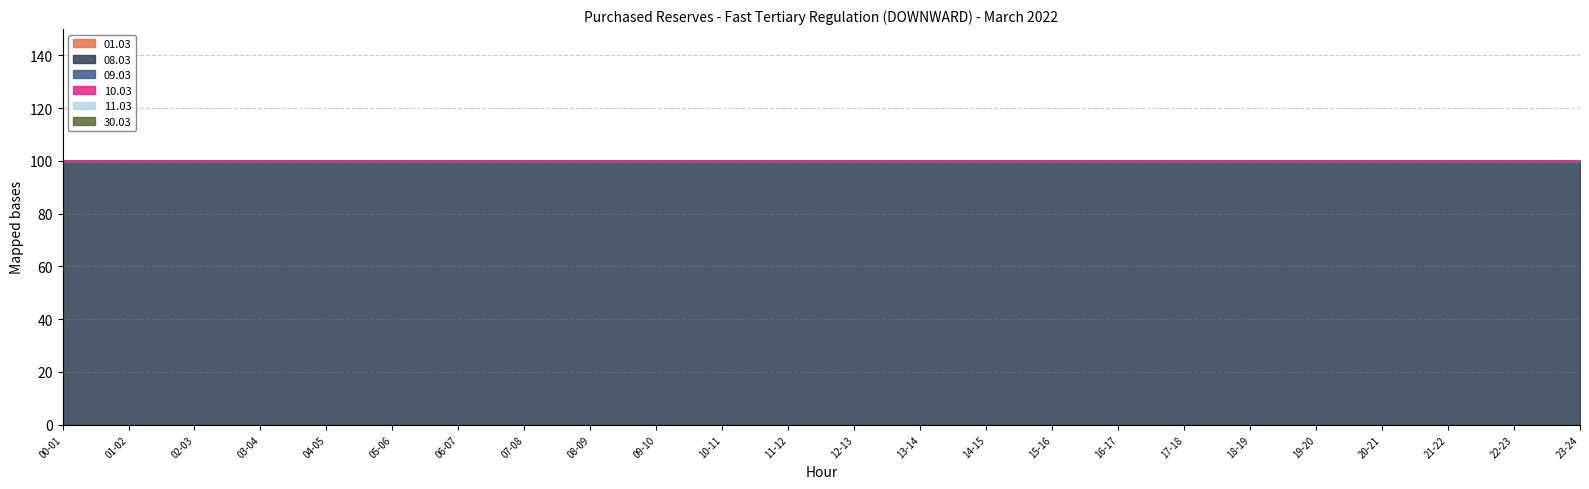

Between 09-10 and 05-06, which is larger?

09-10